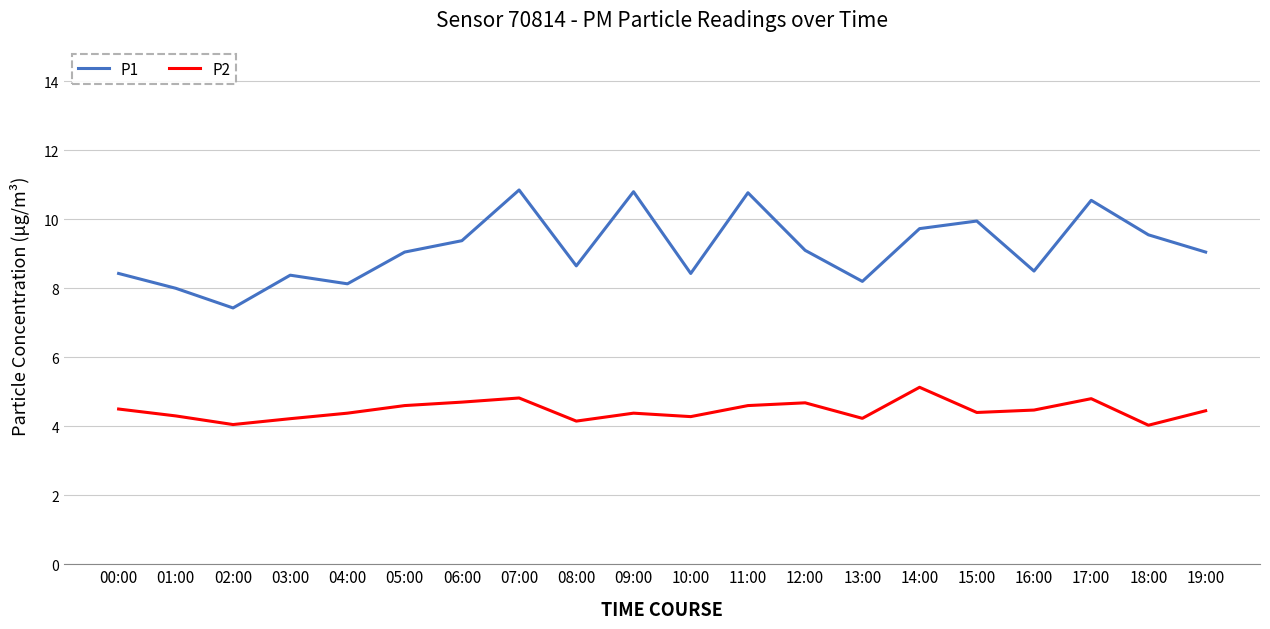

Is the value of P2 at 04:00 greater than the value of P1 at 03:00?

No